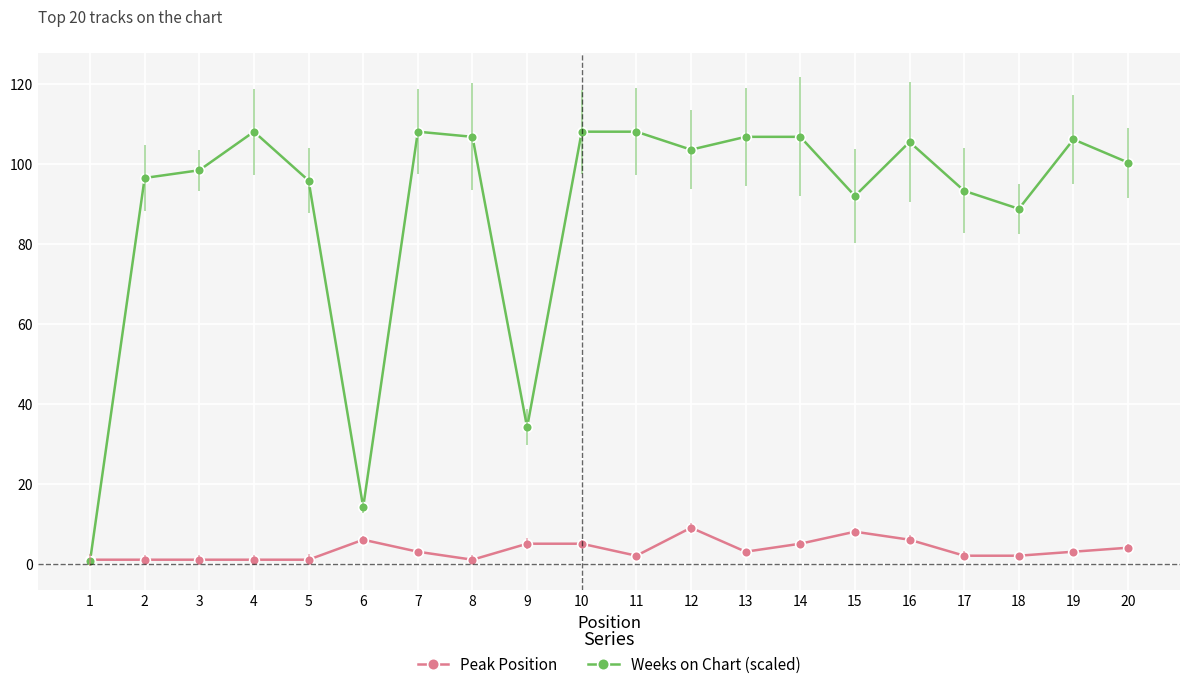

Reading right to left, transcribe all the data shown in this chart.

Peak Position: 20=4.0	19=3.0	18=2.0	17=2.0	16=6.0	15=8.0	14=5.0	13=3.0	12=9.0	11=2.0	10=5.0	9=5.0	8=1.0	7=3.0	6=6.0	5=1.0	4=1.0	3=1.0	2=1.0	1=1.0
Weeks on Chart (scaled): 20=100.3	19=106.1	18=88.7	17=93.2	16=105.4	15=91.9	14=106.7	13=106.7	12=103.5	11=108.0	10=108.0	9=34.1	8=106.7	7=108.0	6=14.1	5=95.8	4=108.0	3=98.4	2=96.4	1=0.6